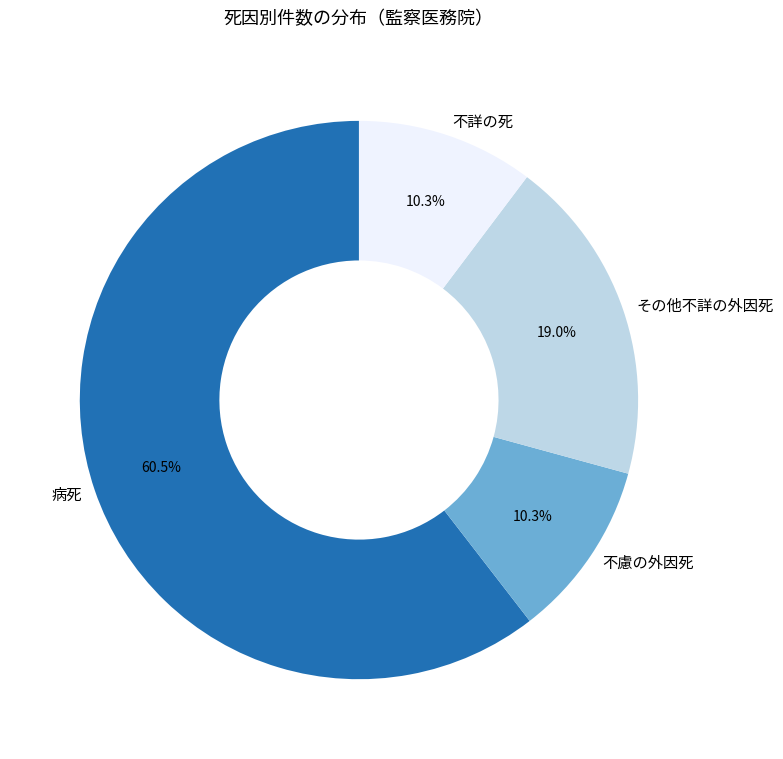

What is the largest slice in the pie chart?

病死